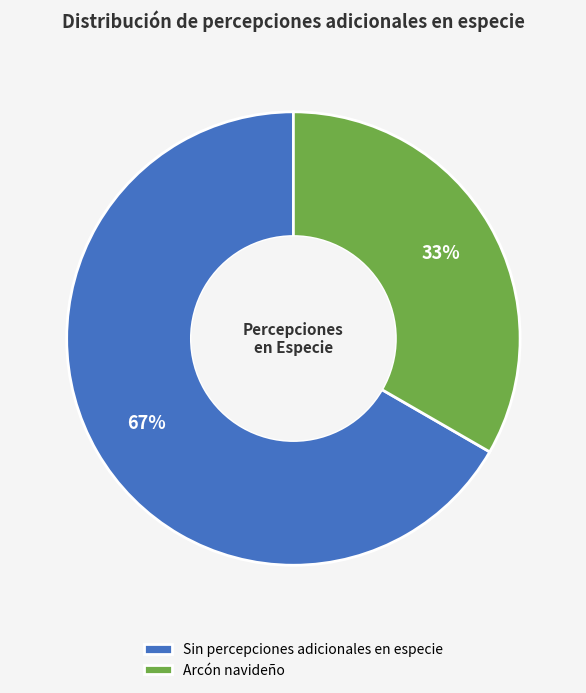

Rank the categories by value from highest to lowest.

Sin percepciones adicionales en especie, Arcón navideño